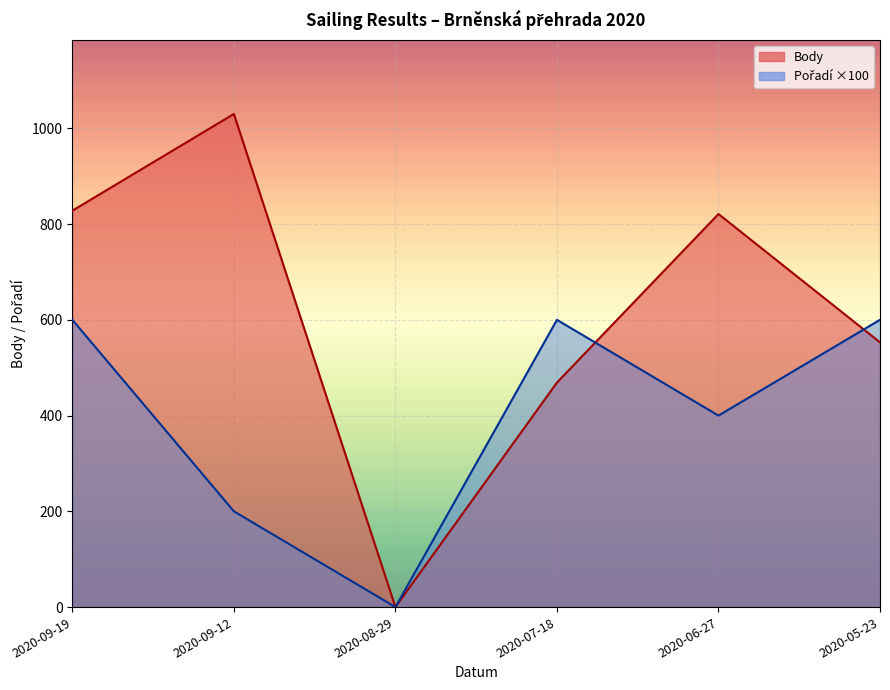

At which category does the chart reach its minimum across all series?

2020-08-29